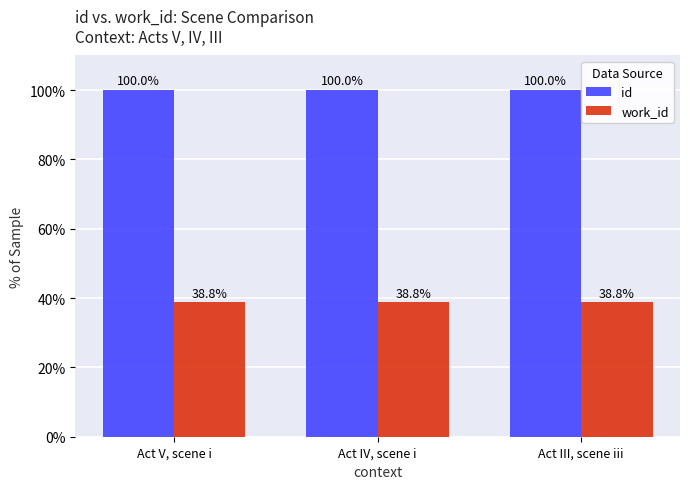

How many id values are between 99 and 100?

3